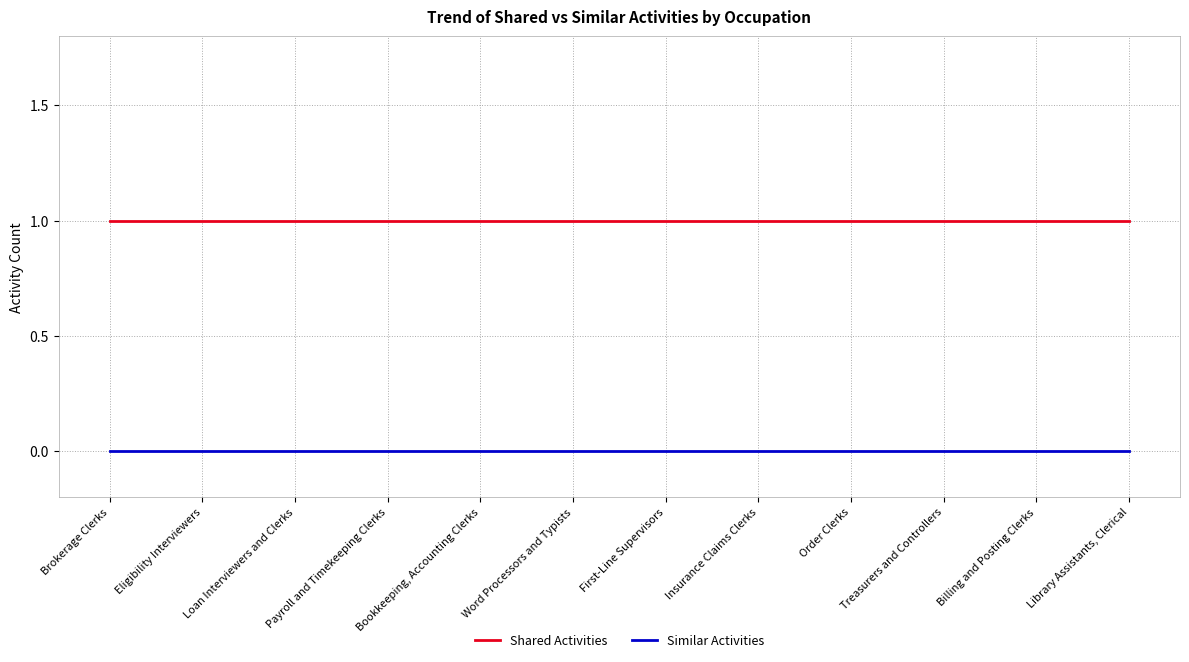

What position from the left is Treasurers and Controllers?

10